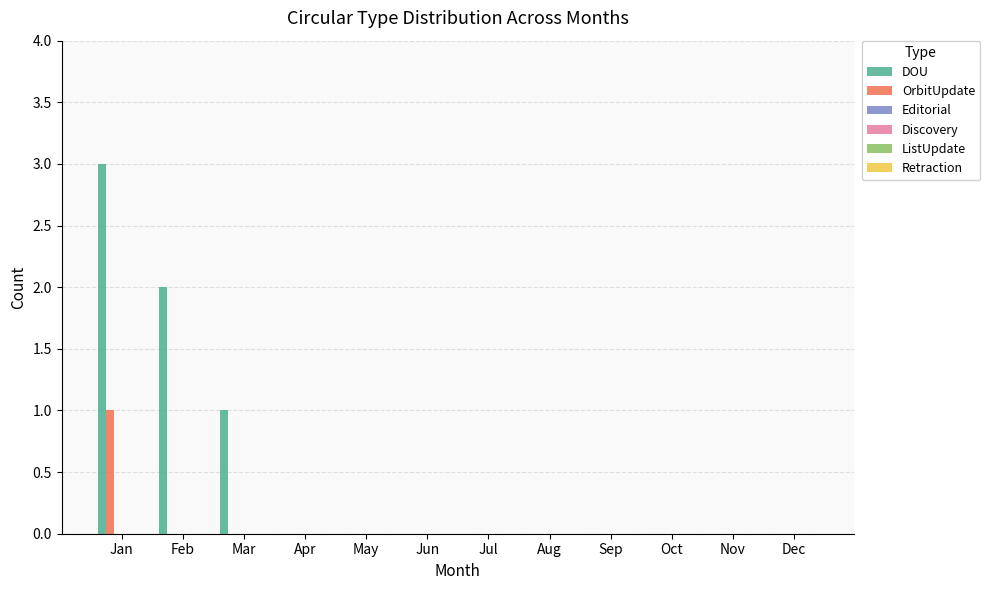

Which series has the largest total across all categories?

DOU